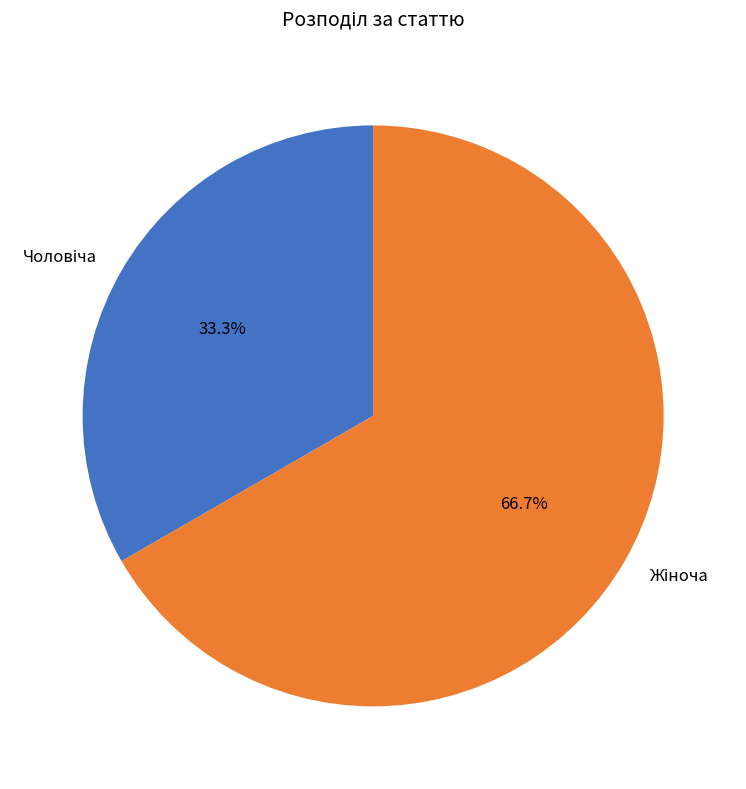

Does any single category account for the majority?

Yes